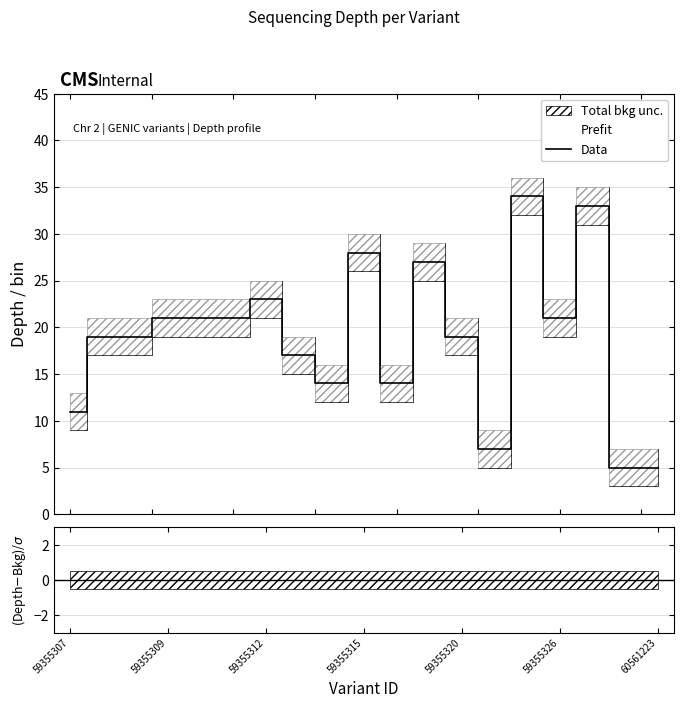

How many lines are shown in the chart?

1